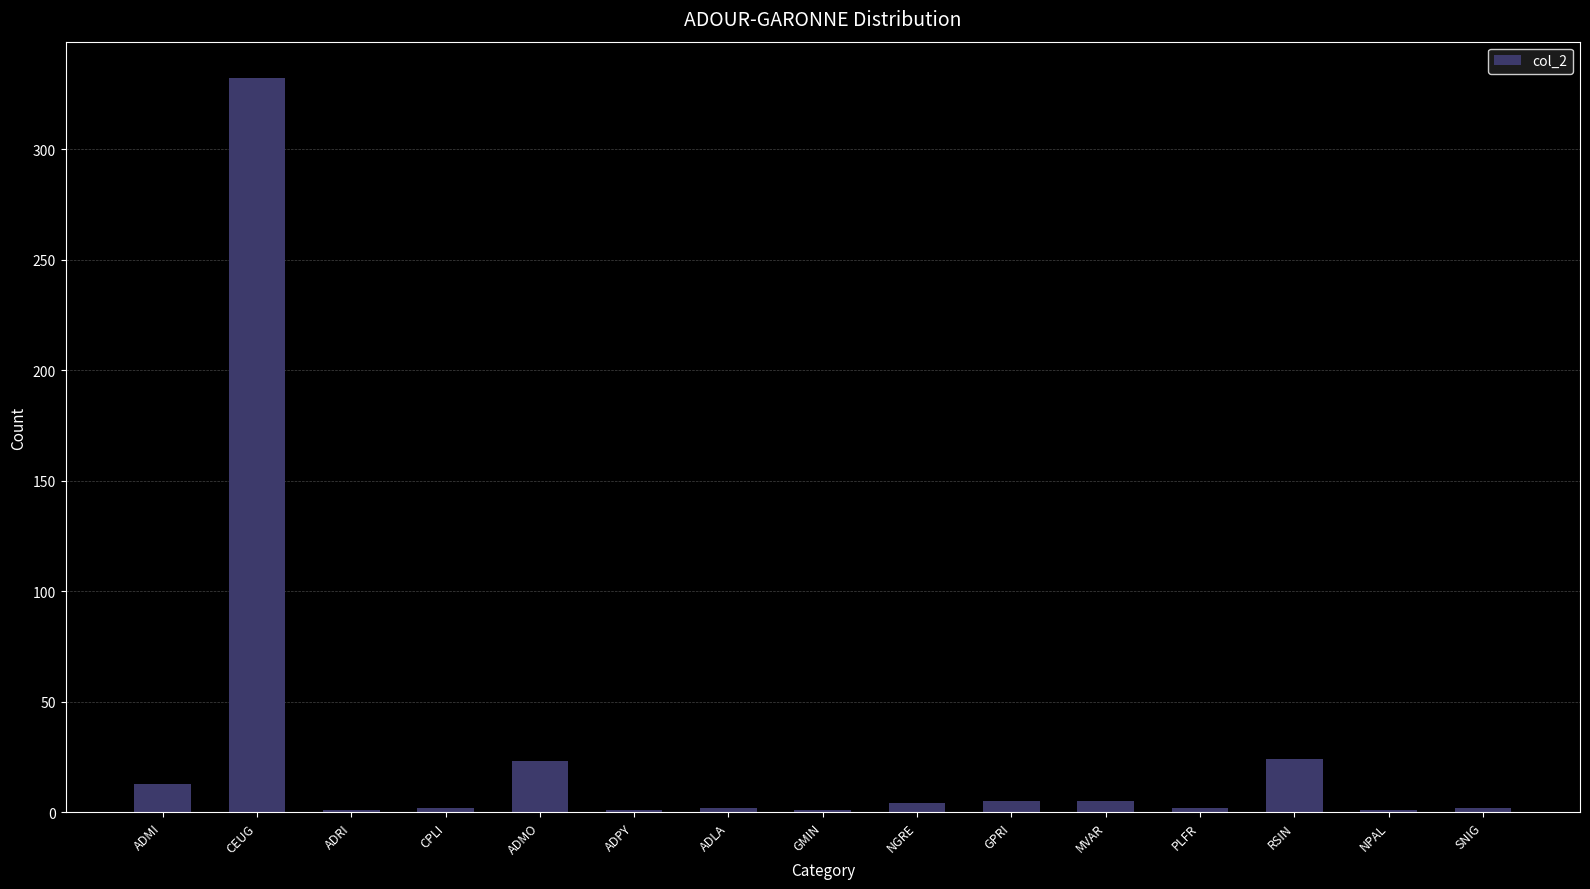

At which category does the chart reach its peak across all series?

CEUG